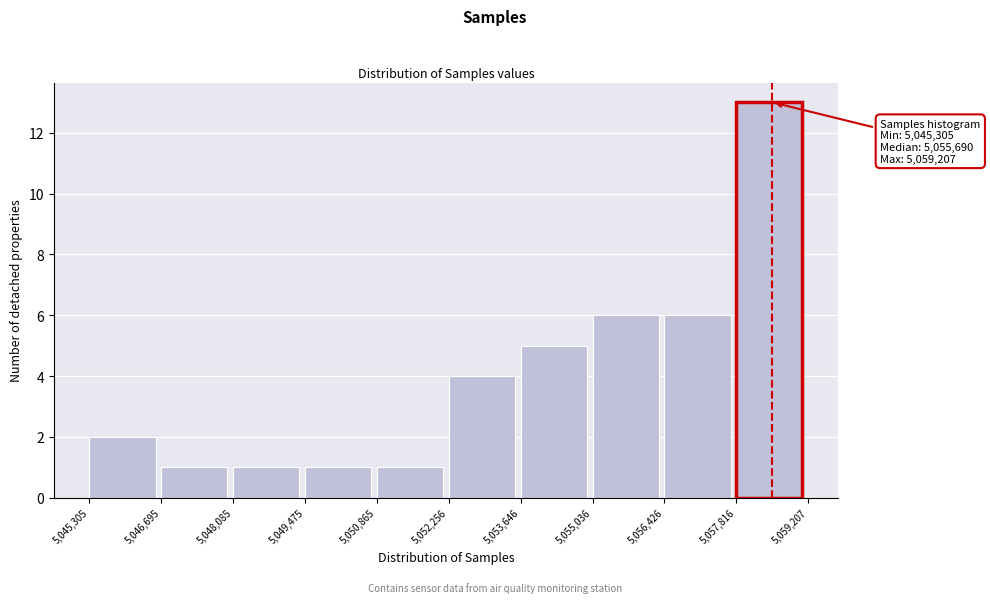

Which range on the x-axis has the tallest bar?

5,057,816 to 5,059,207